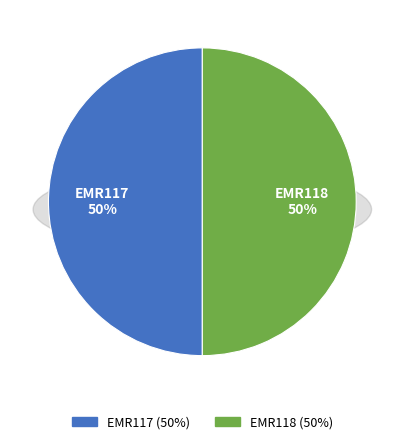

What percentage is the EMR117 slice, to the nearest percent?

50%